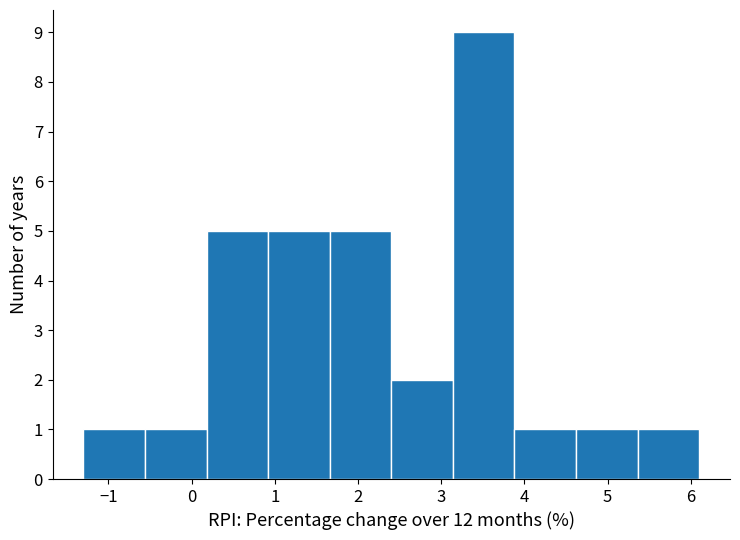

Reading left to right, transcribe this chart: for each bar, give the range it covers on the x-axis and its height. Neither the bar edges nor the heights are printed on the chart, so give them approximately, as read against the axes.

-1.30 to -0.56: 1
-0.56 to 0.18: 1
0.18 to 0.92: 5
0.92 to 1.66: 5
1.66 to 2.40: 5
2.40 to 3.14: 2
3.14 to 3.88: 9
3.88 to 4.62: 1
4.62 to 5.36: 1
5.36 to 6.10: 1